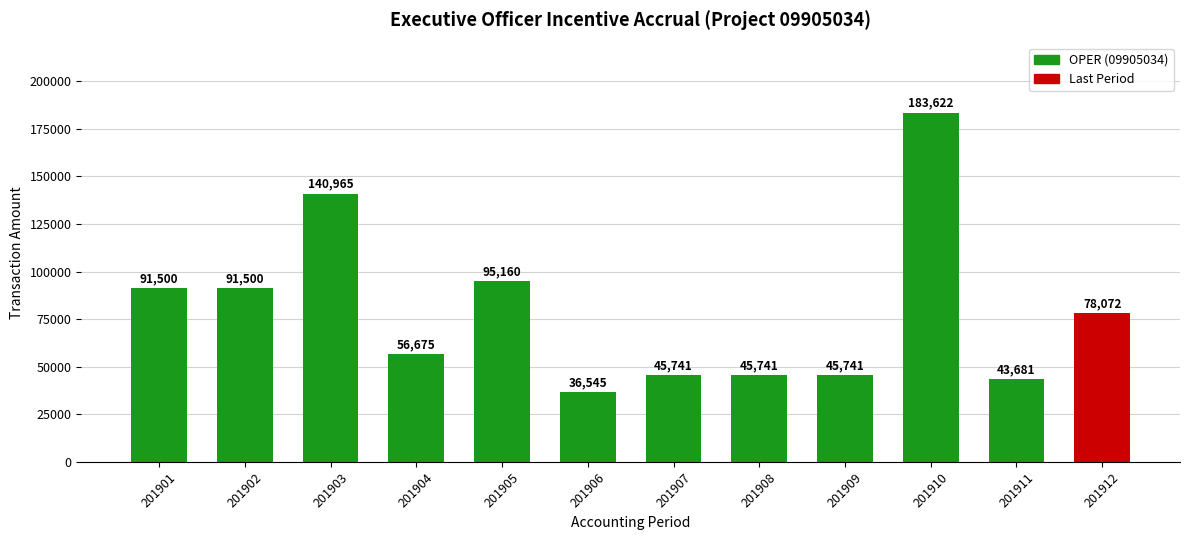

Reading left to right, what are all the values shown in this chart?

91500	91500	140965	56675	95160	36545	45741	45741	45741	183622	43681	78072